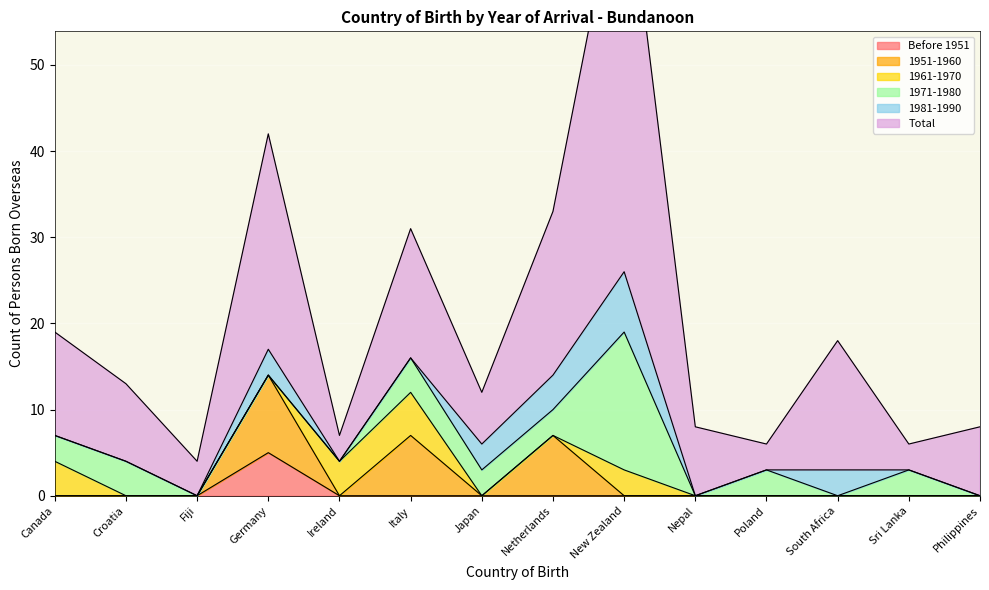

What is the sum of all 1971-1980 values?

39